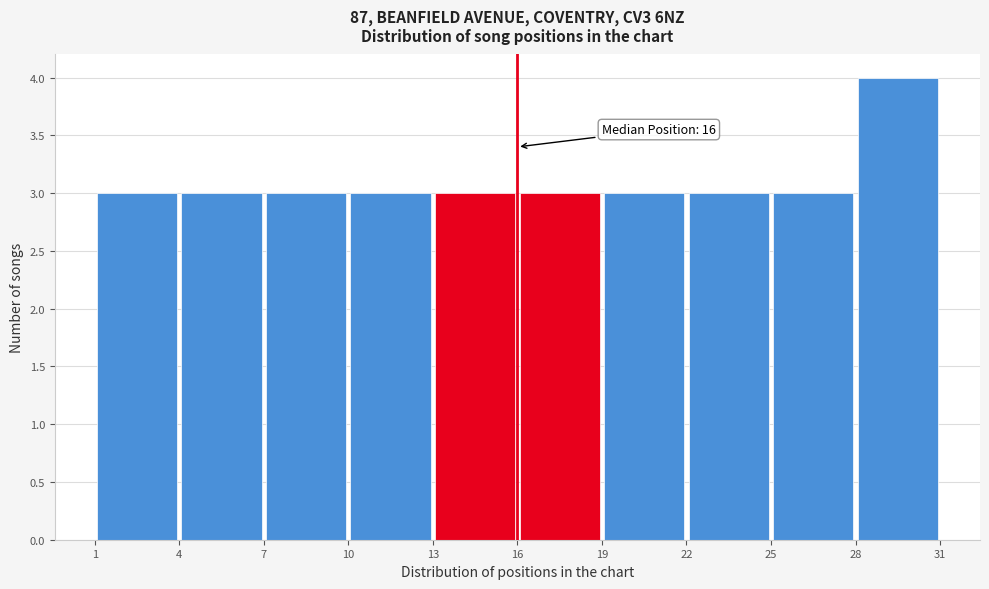

Over which range of the x-axis is the bar tallest?

28 to 31